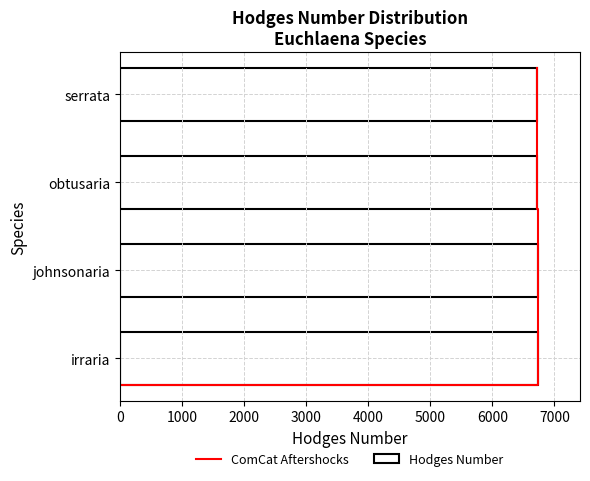

Is it true that the value at obtusaria is 10473?

False